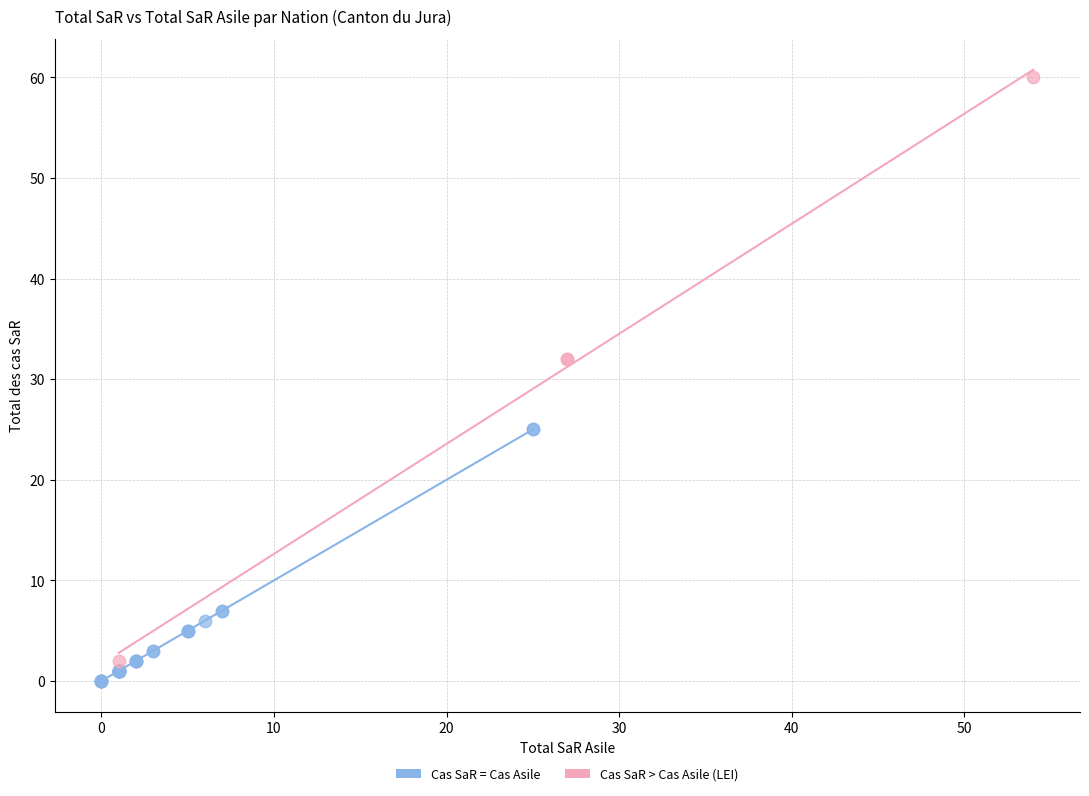

What are all the series names shown in the legend?

Cas SaR = Cas Asile, Cas SaR > Cas Asile (LEI)